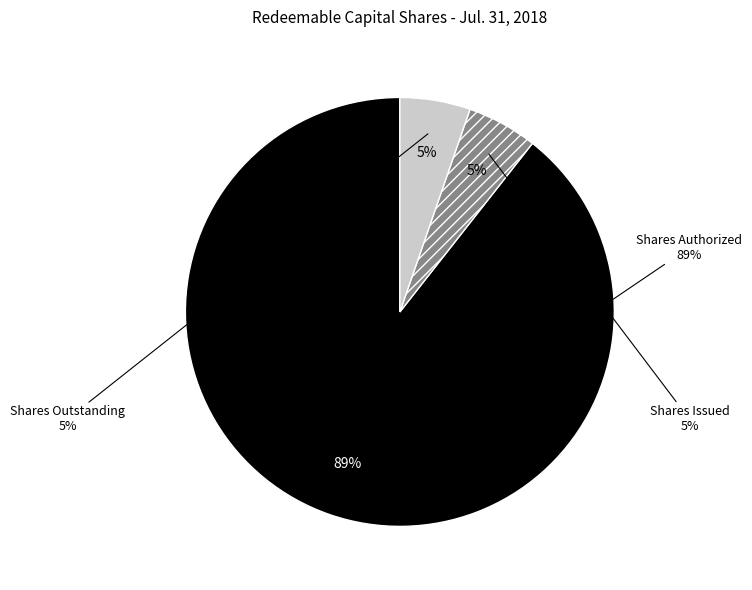

Count the number of slices in the pie.

3